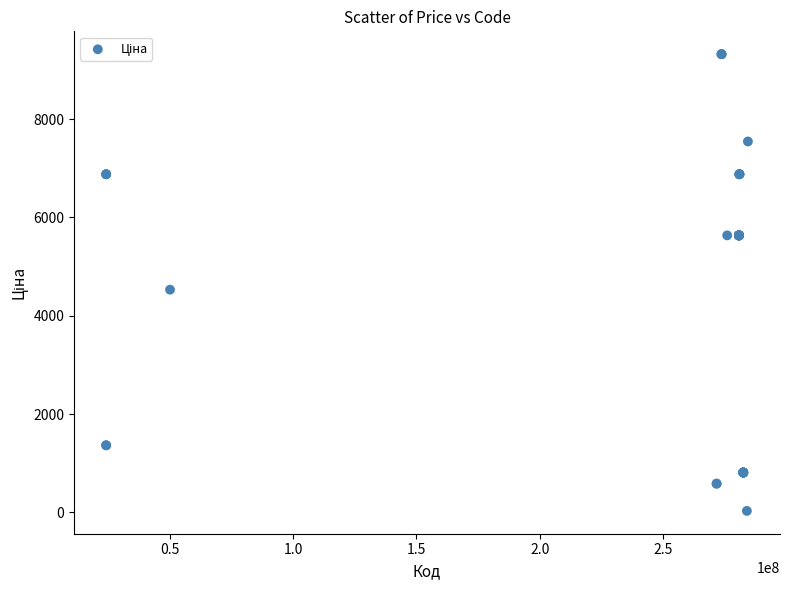

What Y value in the scatter plot is closest to 4676?

4531.4